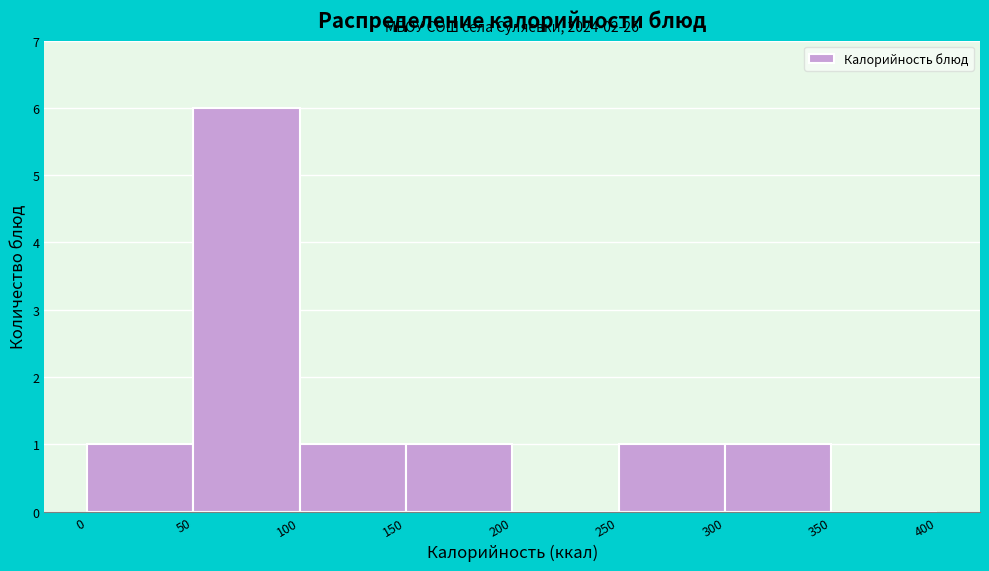

Over which range of the x-axis is the bar tallest?

50 to 100